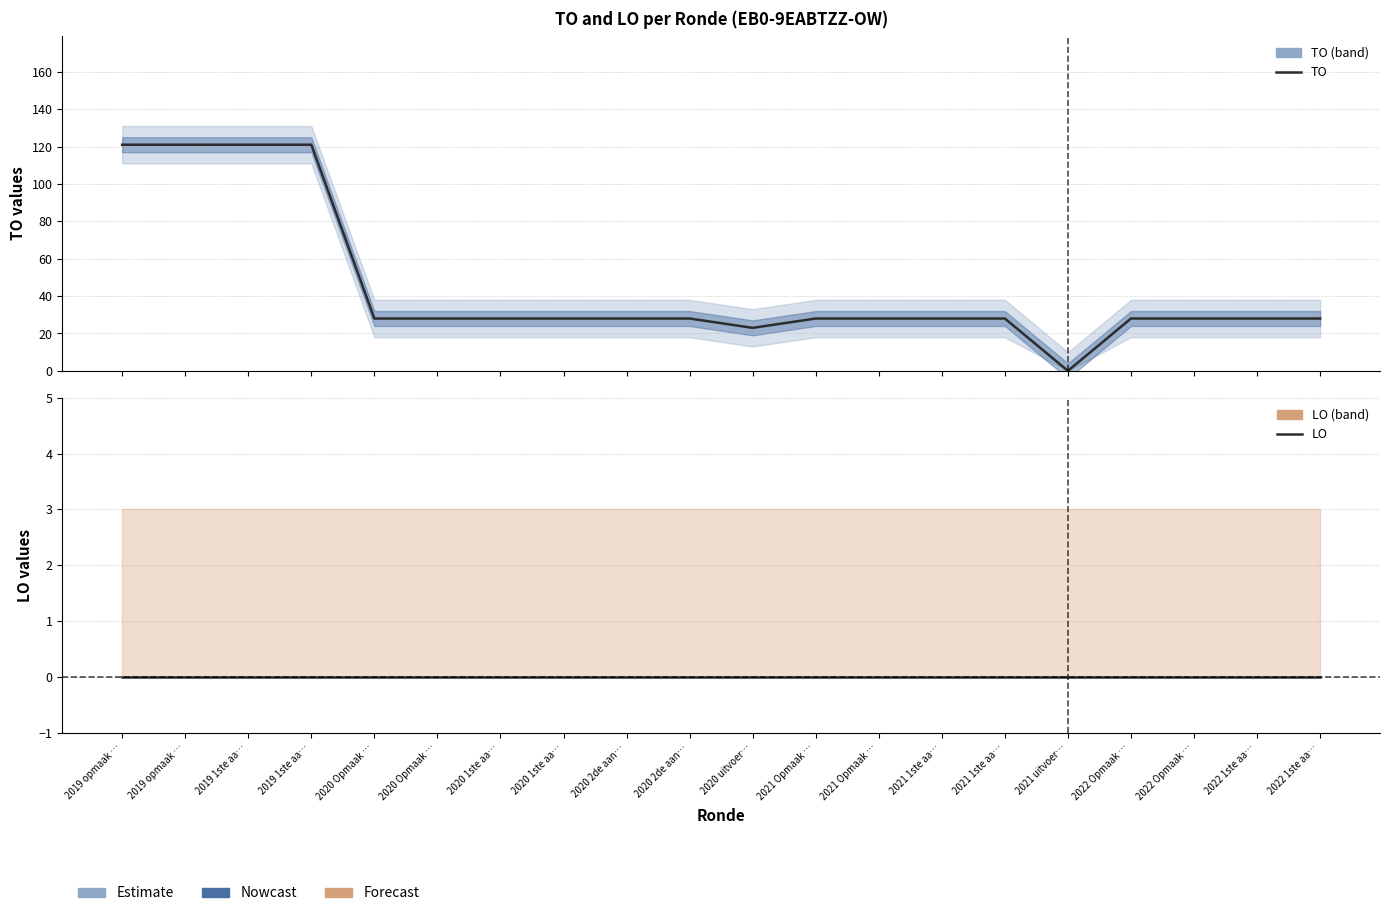

Reading left to right, list all the values displayed in this chart.

TO: 2019 opmaak …=121	2019 opmaak …=121	2019 1ste aa…=121	2019 1ste aa…=121	2020 Opmaak …=28	2020 Opmaak …=28	2020 1ste aa…=28	2020 1ste aa…=28	2020 2de aan…=28	2020 2de aan…=28	2020 uitvoer…=23	2021 Opmaak …=28	2021 Opmaak …=28	2021 1ste aa…=28	2021 1ste aa…=28	2021 uitvoer…=0	2022 Opmaak …=28	2022 Opmaak …=28	2022 1ste aa…=28	2022 1ste aa…=28
LO: 2019 opmaak …=0	2019 opmaak …=0	2019 1ste aa…=0	2019 1ste aa…=0	2020 Opmaak …=0	2020 Opmaak …=0	2020 1ste aa…=0	2020 1ste aa…=0	2020 2de aan…=0	2020 2de aan…=0	2020 uitvoer…=0	2021 Opmaak …=0	2021 Opmaak …=0	2021 1ste aa…=0	2021 1ste aa…=0	2021 uitvoer…=0	2022 Opmaak …=0	2022 Opmaak …=0	2022 1ste aa…=0	2022 1ste aa…=0